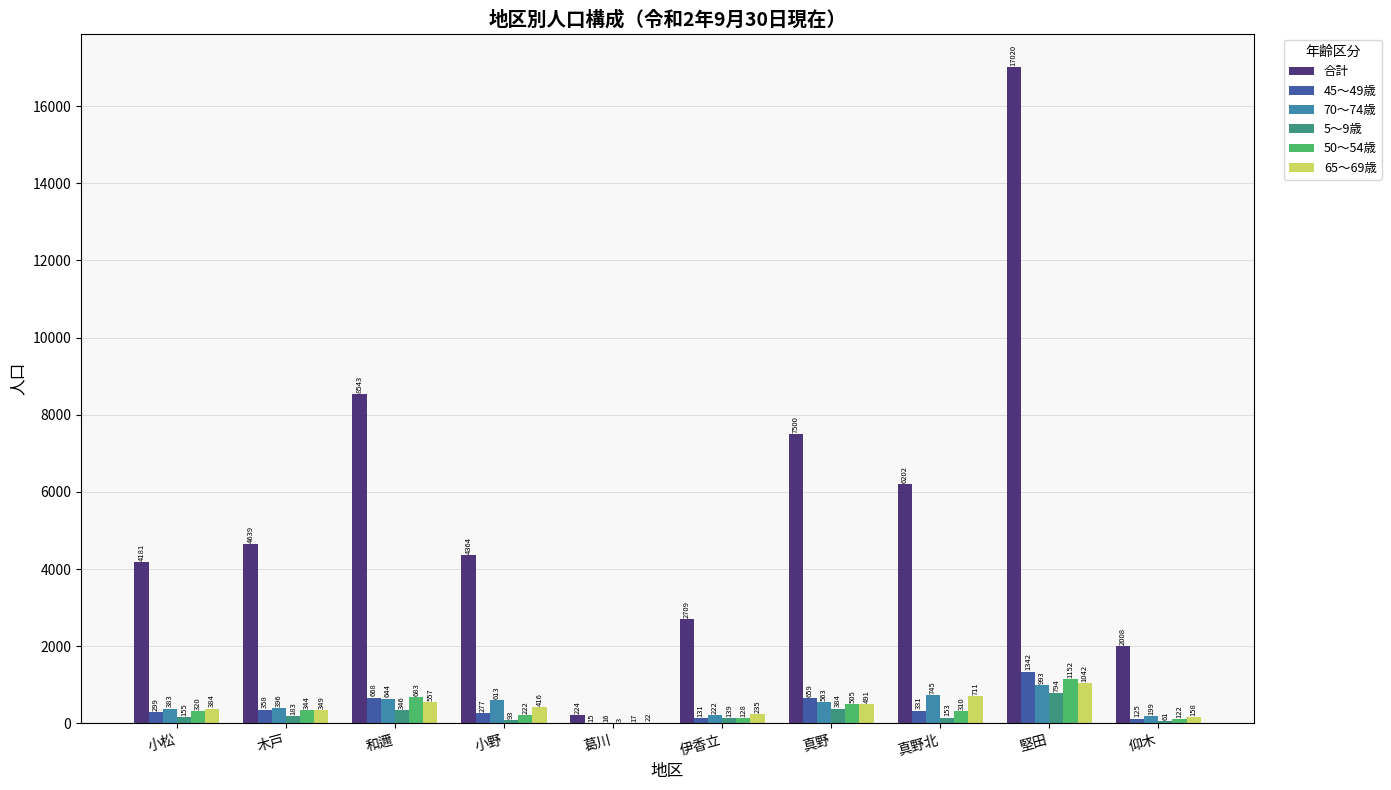

Is it true that 45～49歳 equals 358 at 木戸?

True